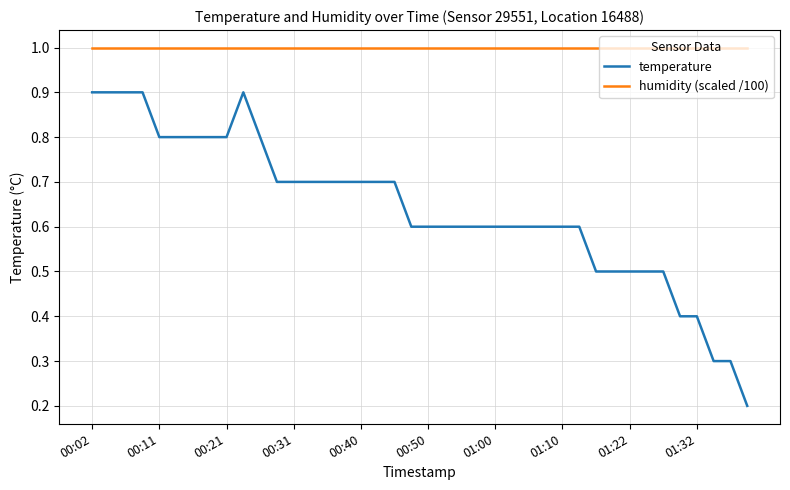

What is the maximum value for temperature?

0.9